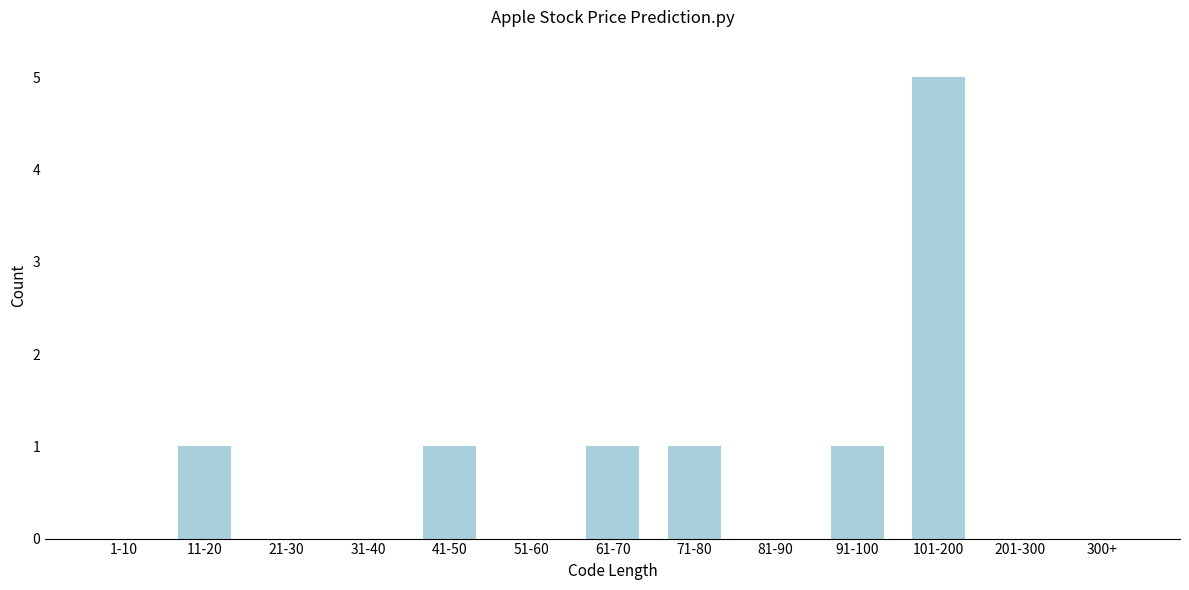

Reading left to right, extract all data points from this chart.

1-10=0	11-20=1	21-30=0	31-40=0	41-50=1	51-60=0	61-70=1	71-80=1	81-90=0	91-100=1	101-200=5	201-300=0	300+=0